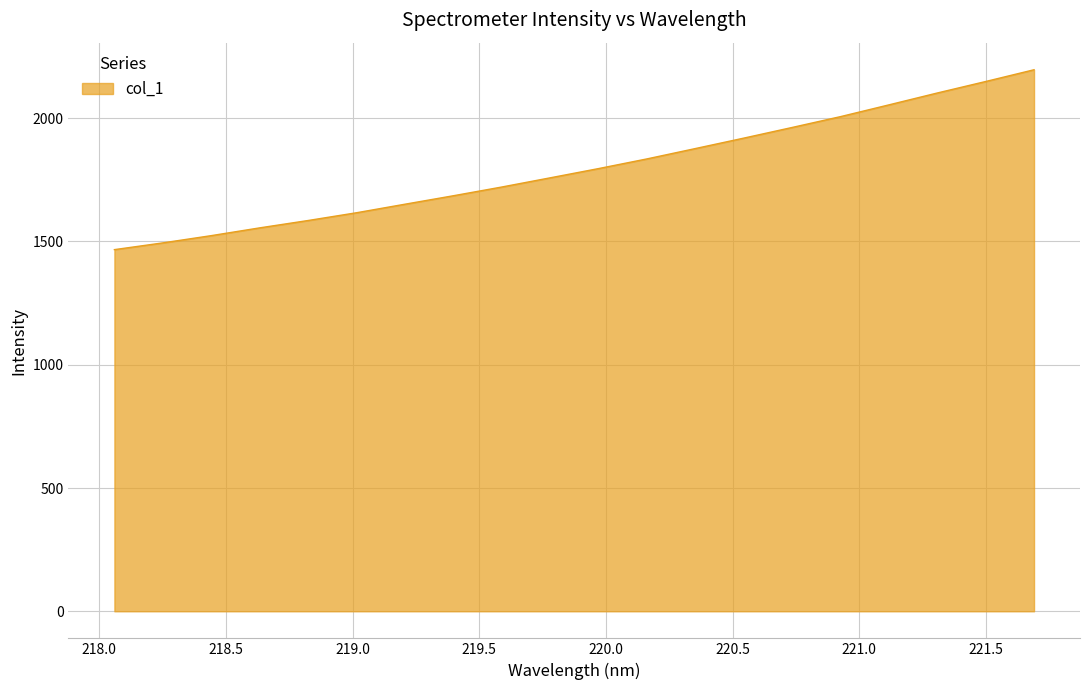

What is the difference between the maximum and minimum values?

729.6